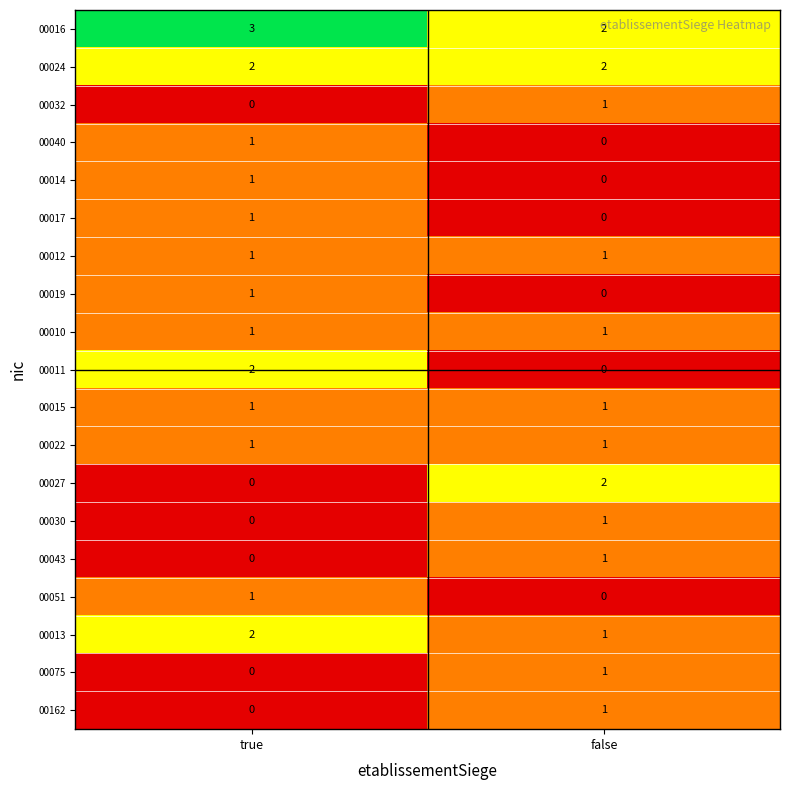

Where is 00016 nearest to the value 2?

false